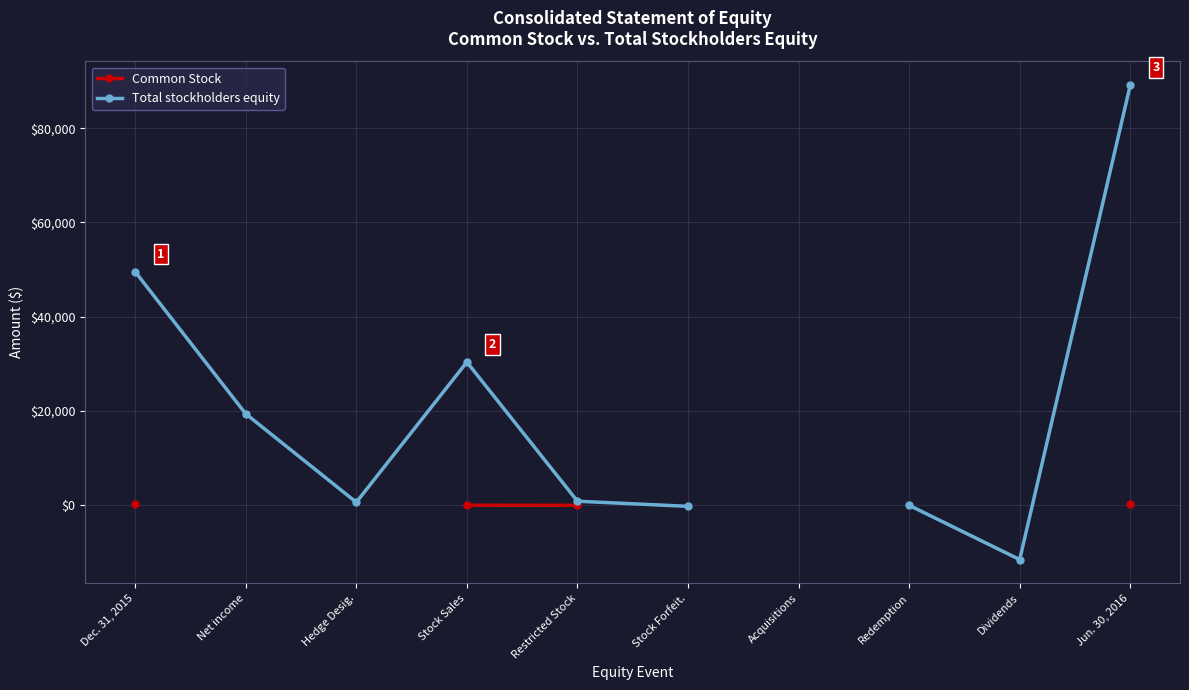

Is the value of Common Stock at Acquisitions greater than the value of Total stockholders equity at Hedge Desig.?

No